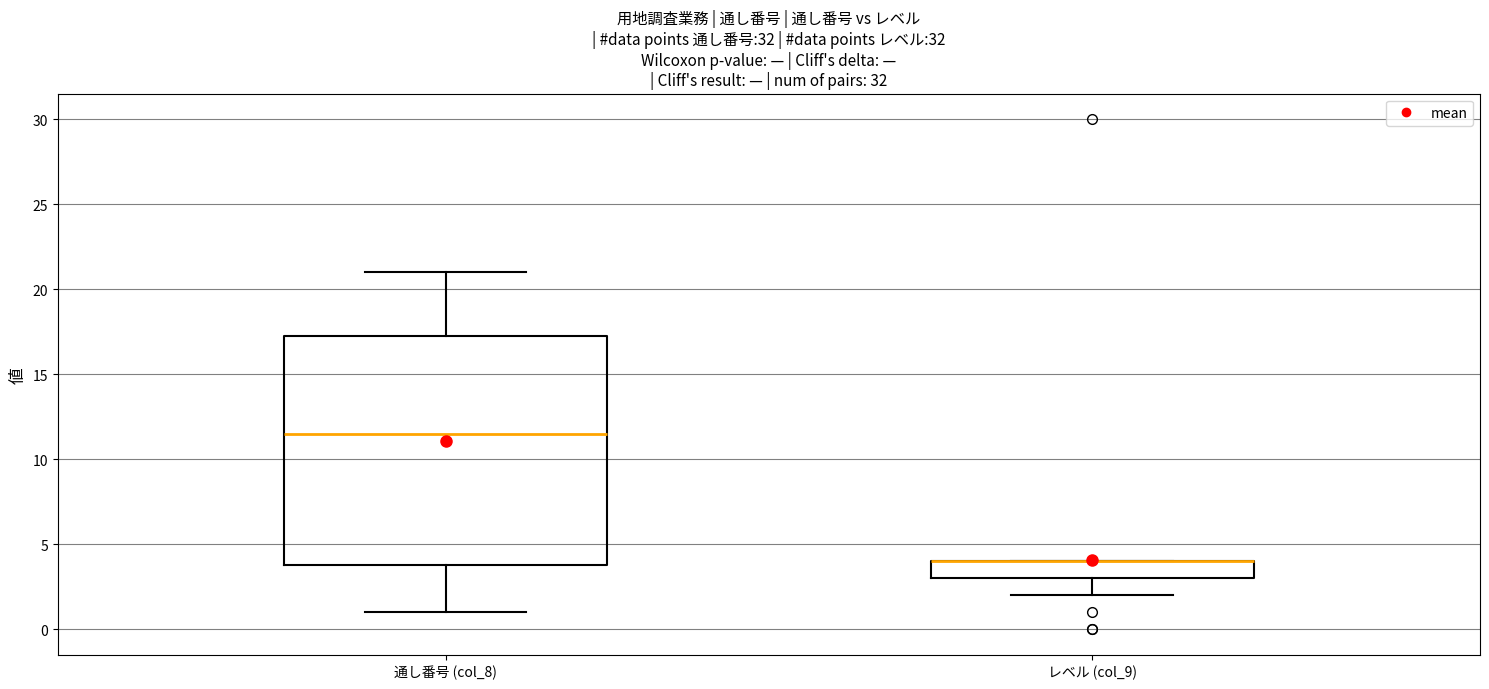

Where does the median line of the box for 通し番号 (col_8) sit on the y-axis? The values are not printed on the chart, so give them approximately, as read against the axis.

11.5